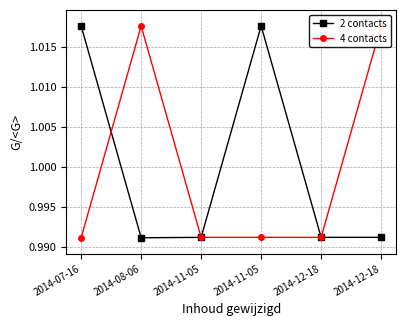

Rank the series by their maximum value, from lowest to highest.

2 contacts, 4 contacts